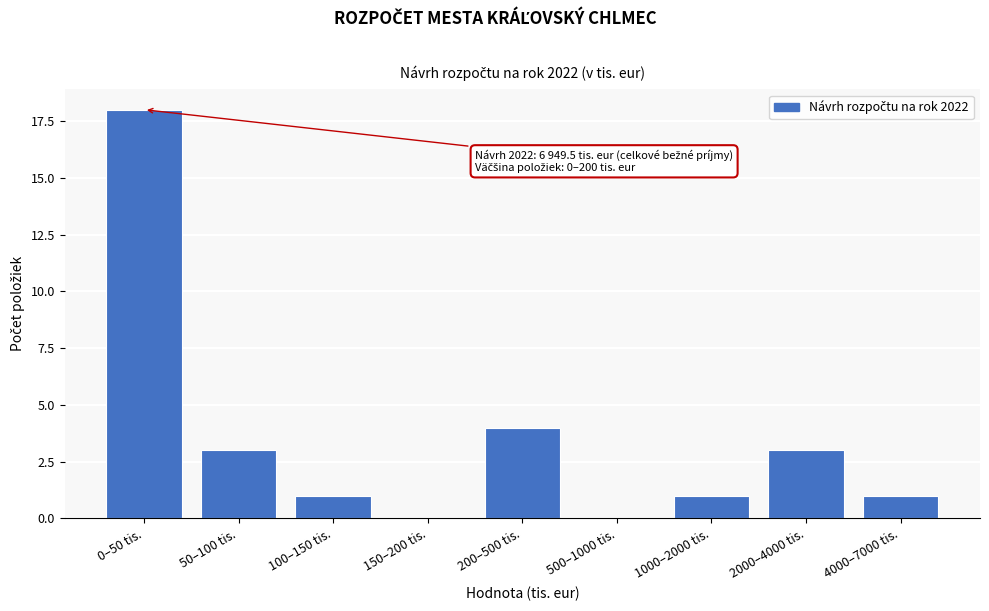

Reading left to right, extract all data points from this chart.

0–50 tis.=18	50–100 tis.=3	100–150 tis.=1	150–200 tis.=0	200–500 tis.=4	500–1000 tis.=0	1000–2000 tis.=1	2000–4000 tis.=3	4000–7000 tis.=1